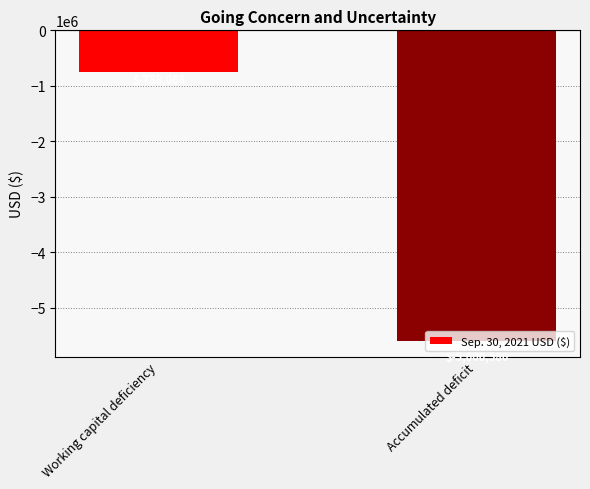

What is the change in value from Working capital deficiency to Accumulated deficit?

-4842492